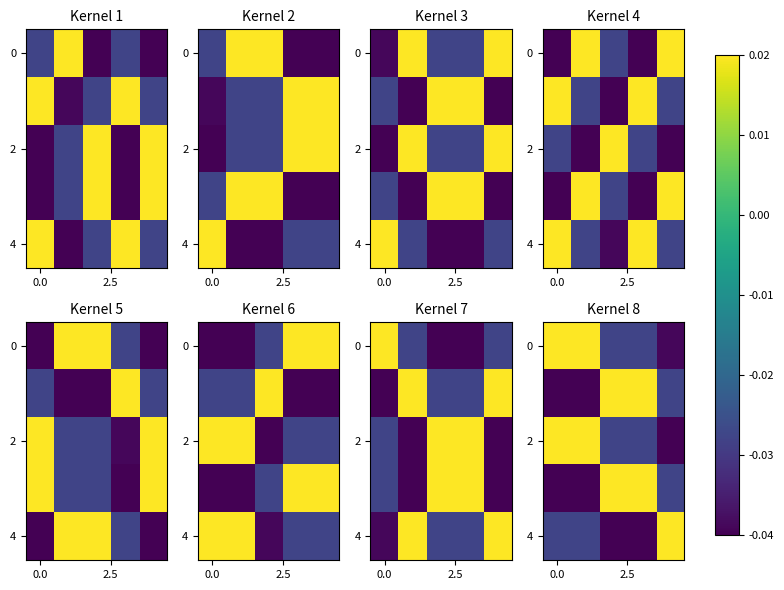

What is the spread (max minus min) of values at 4?

0.1